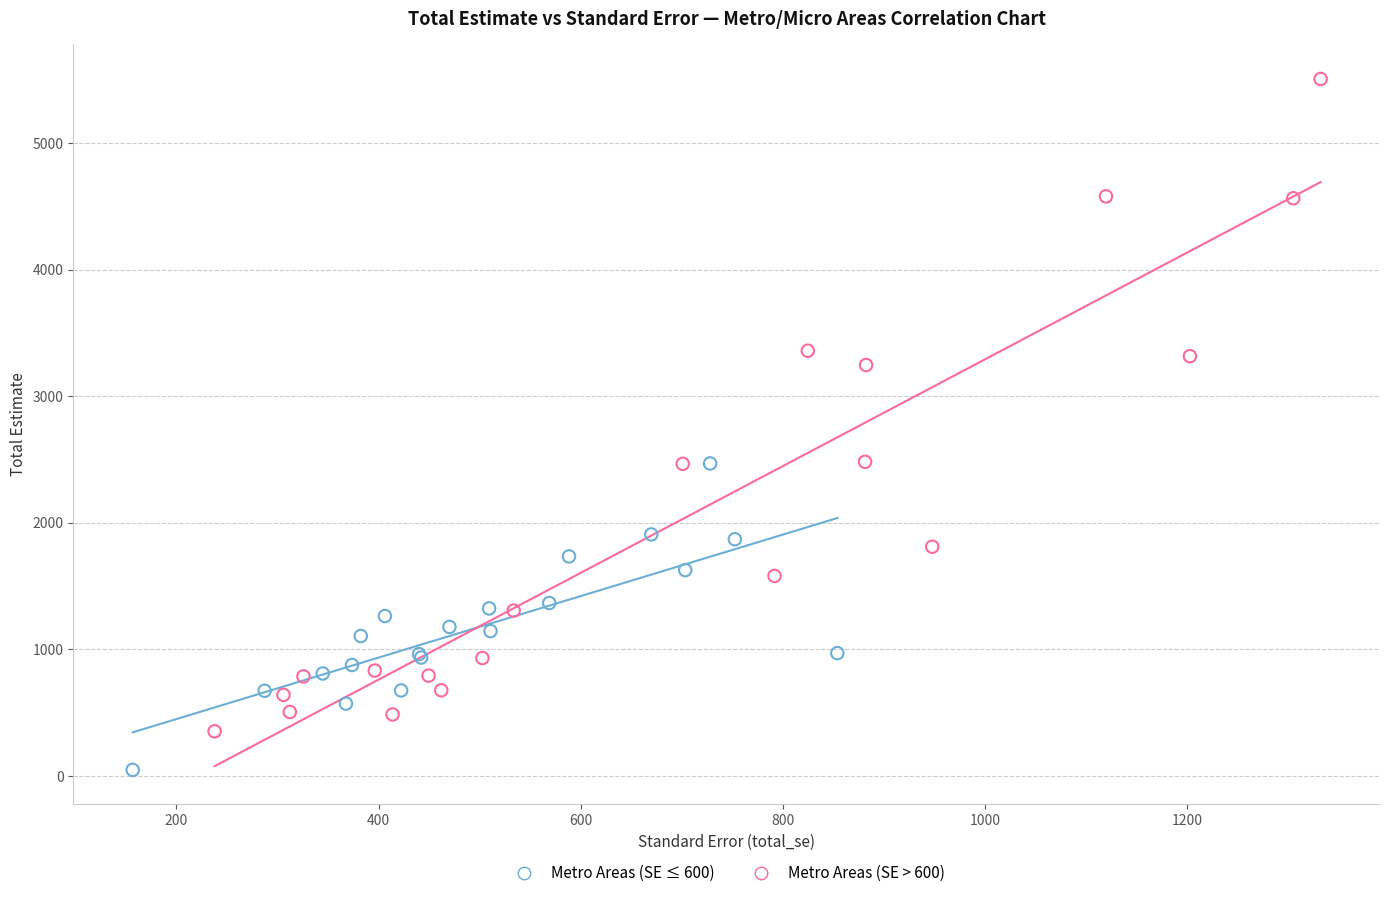

Which series contains the highest Y value?

Metro Areas (SE > 600)